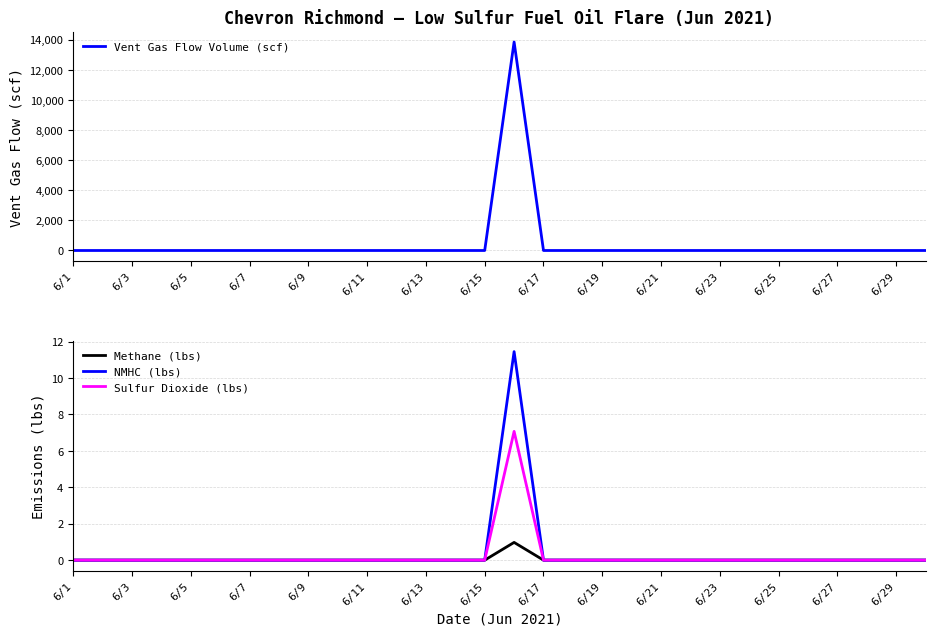

How many values in the Vent Gas Flow Volume (scf) series exceed 0?

1